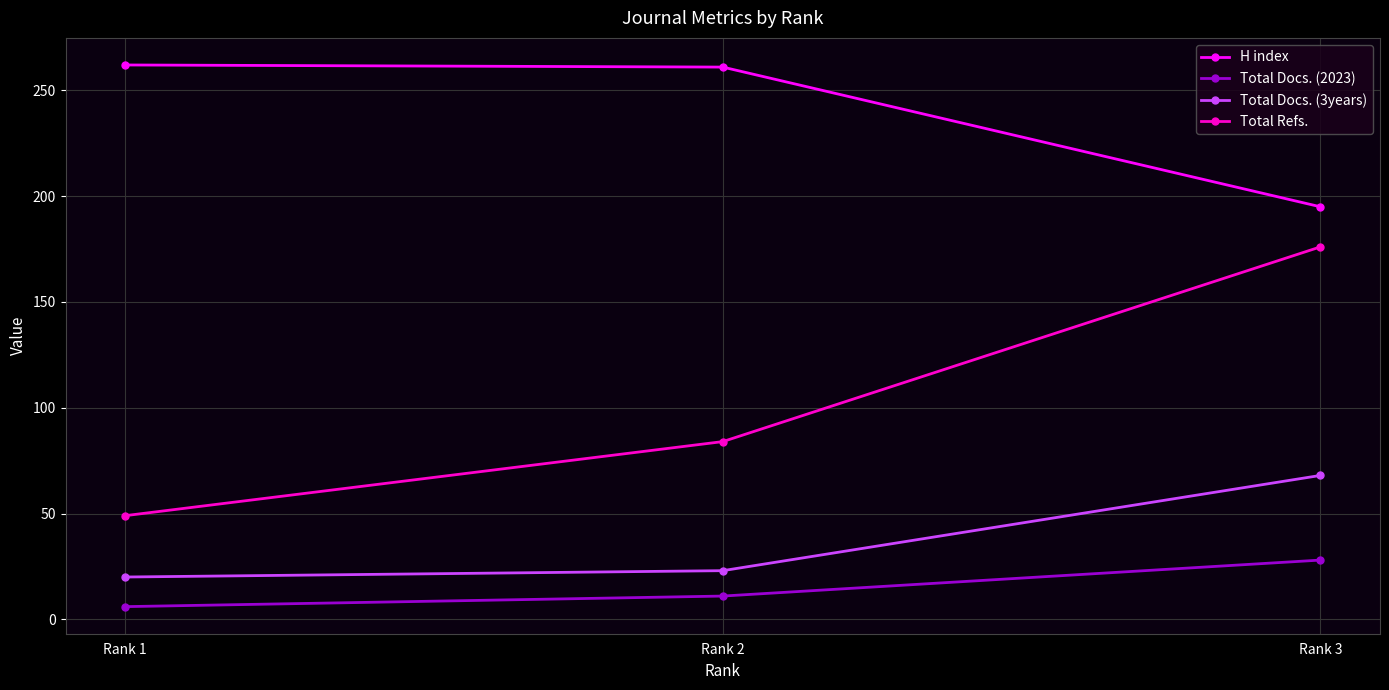

At which category is the sum across all series the highest?

Rank 3